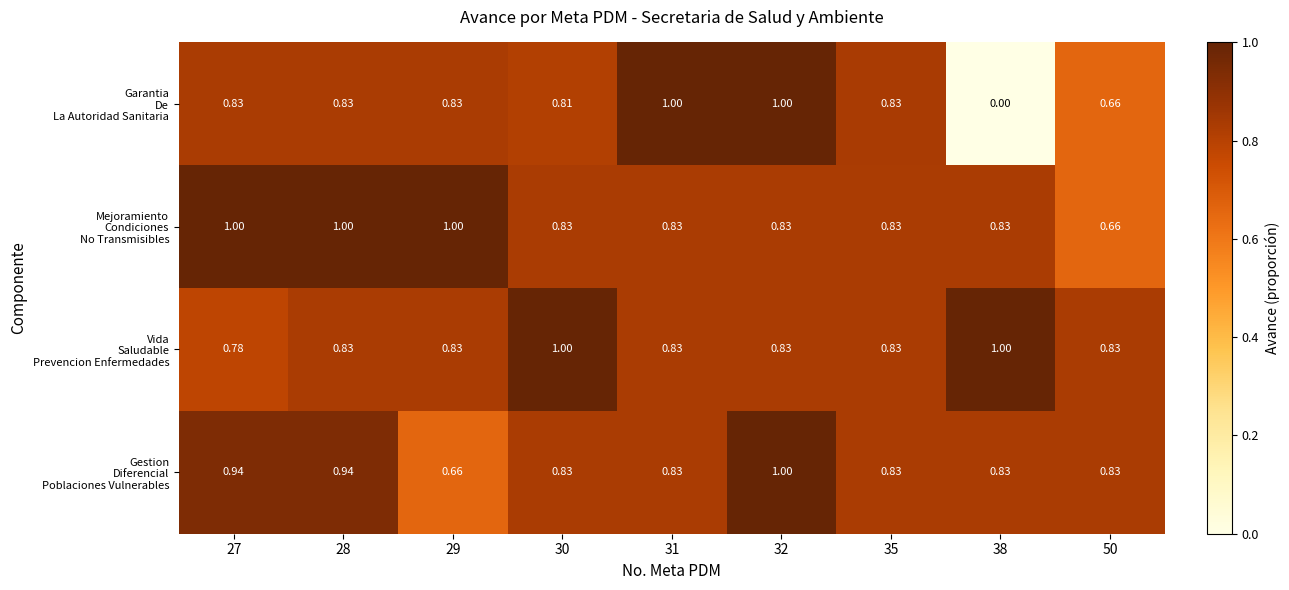

How many categories are shown in the chart?

9